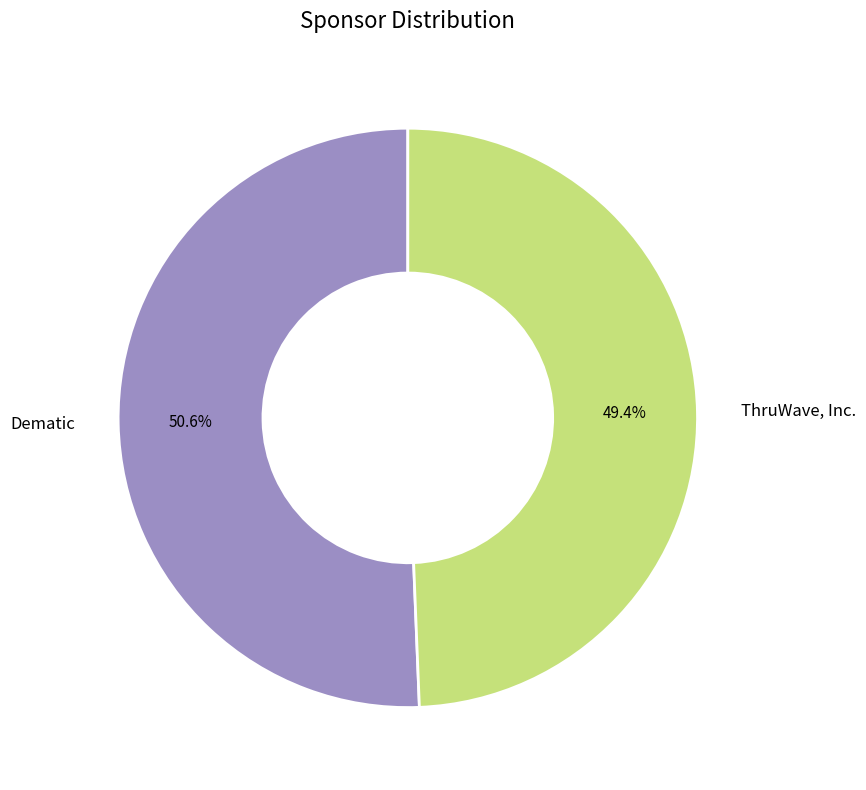

Is it true that Dematic is 45% of the pie?

False